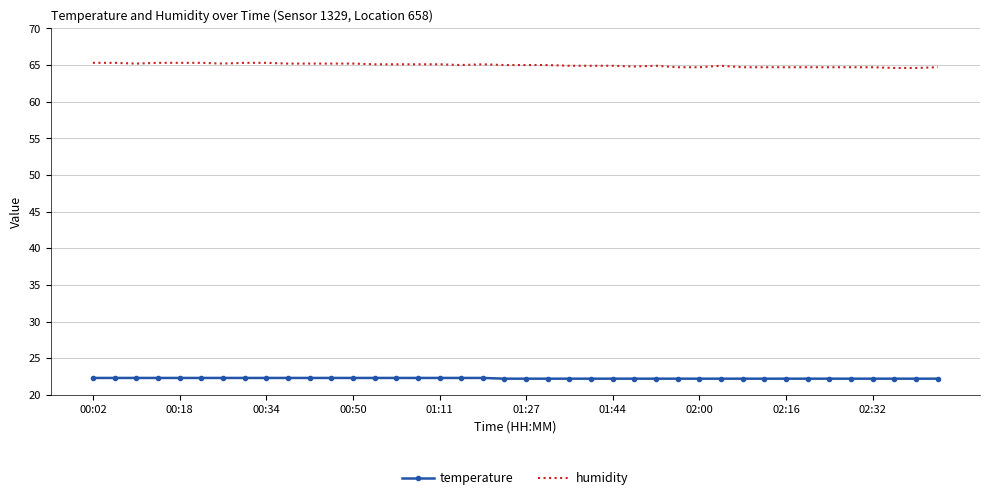

What is the minimum value for temperature?

22.2